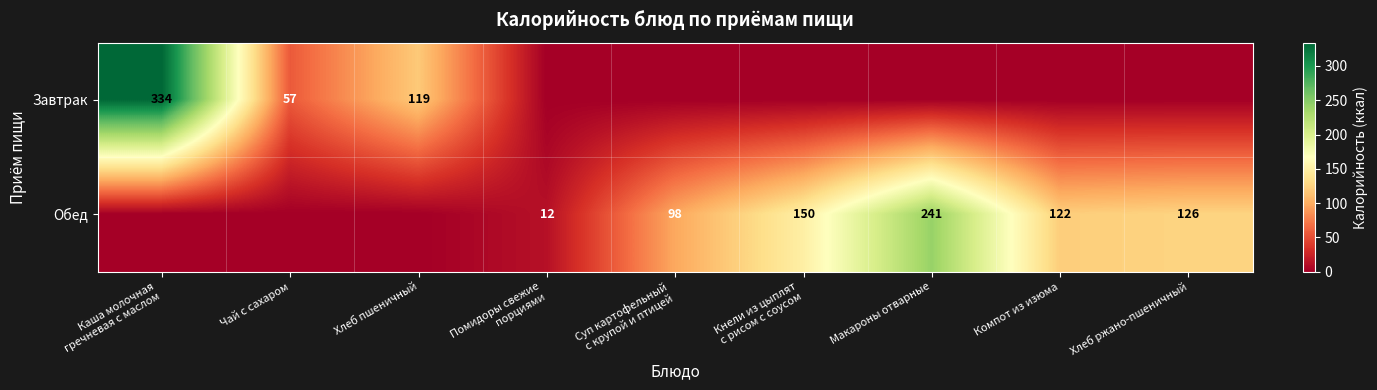

Is it true that Обед equals 67 at Компот из изюма?

False